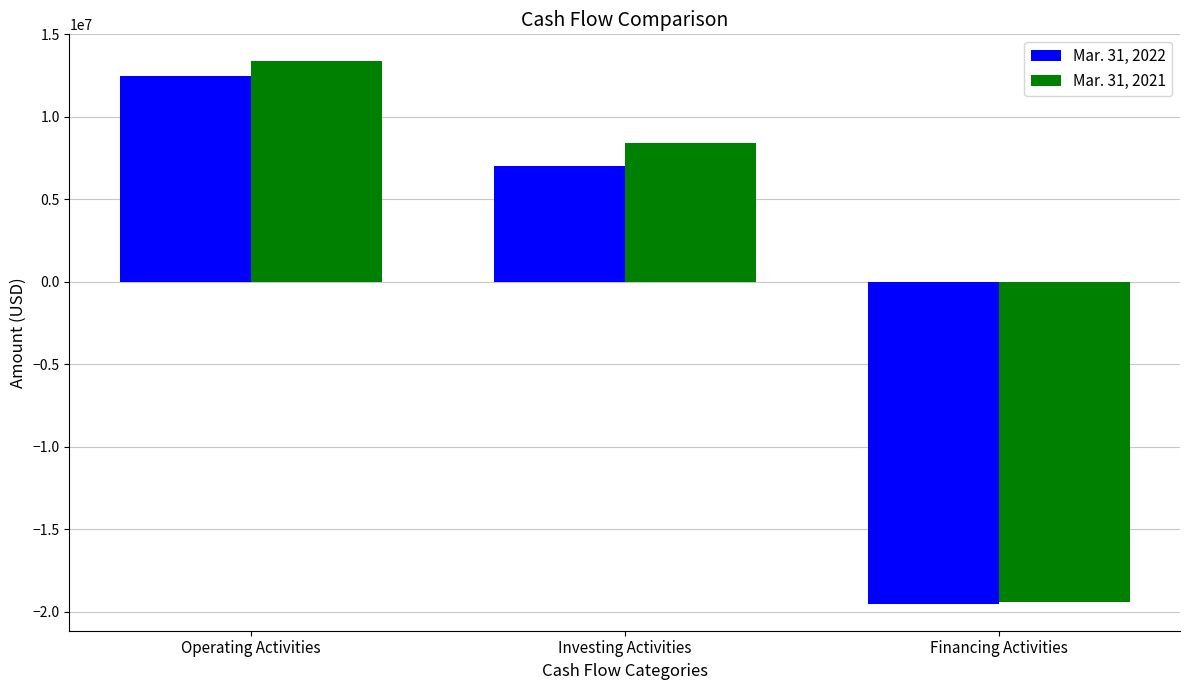

Are the bars horizontal?

No